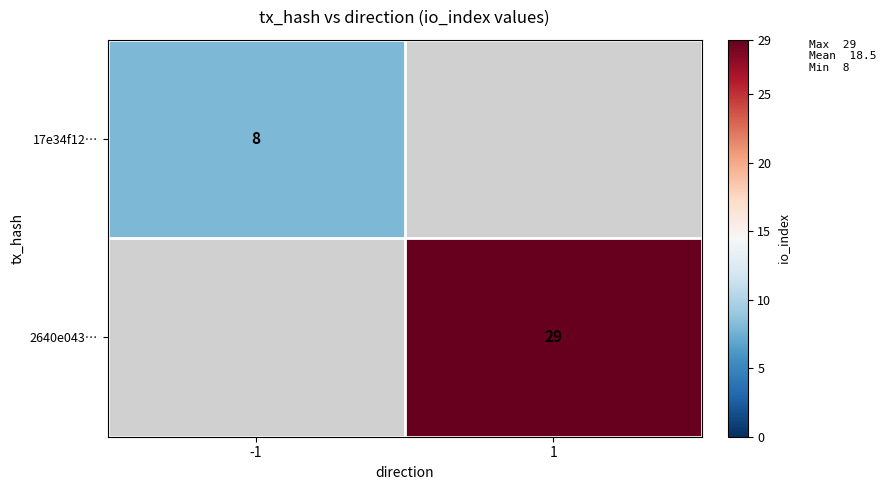

True or false: 17e34f12… has a value of 8 at -1.

True